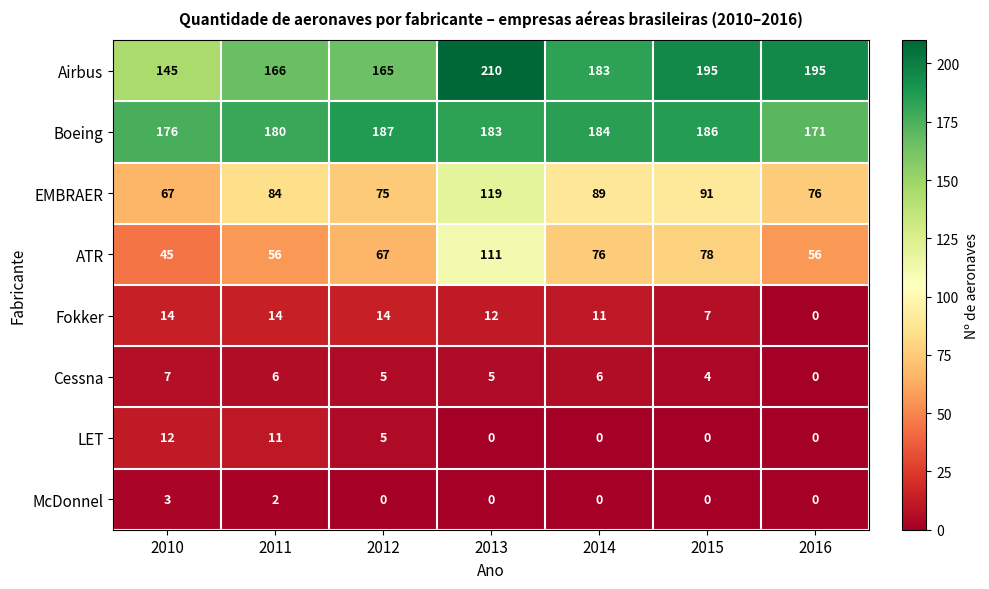

The value of EMBRAER at 2011 is 56. True or false?

False